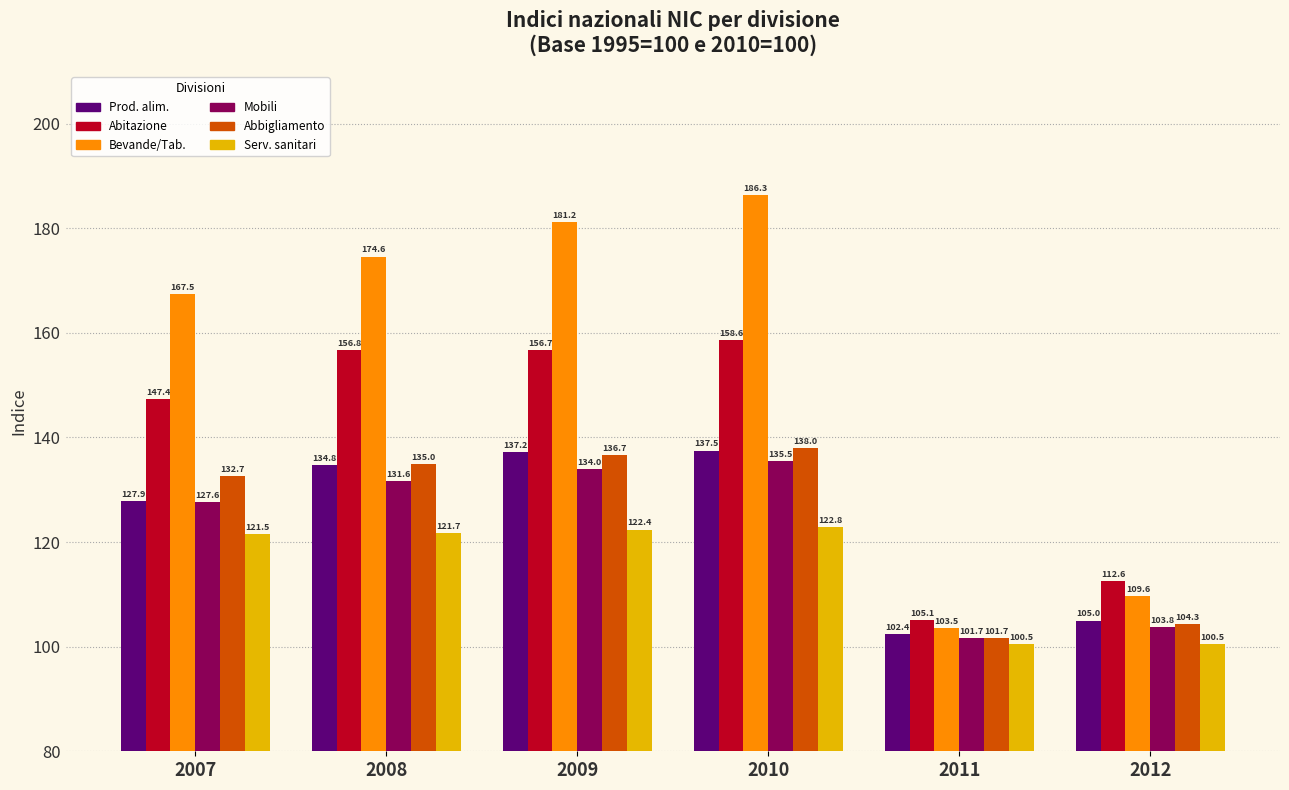

What is the smallest value displayed?

100.5